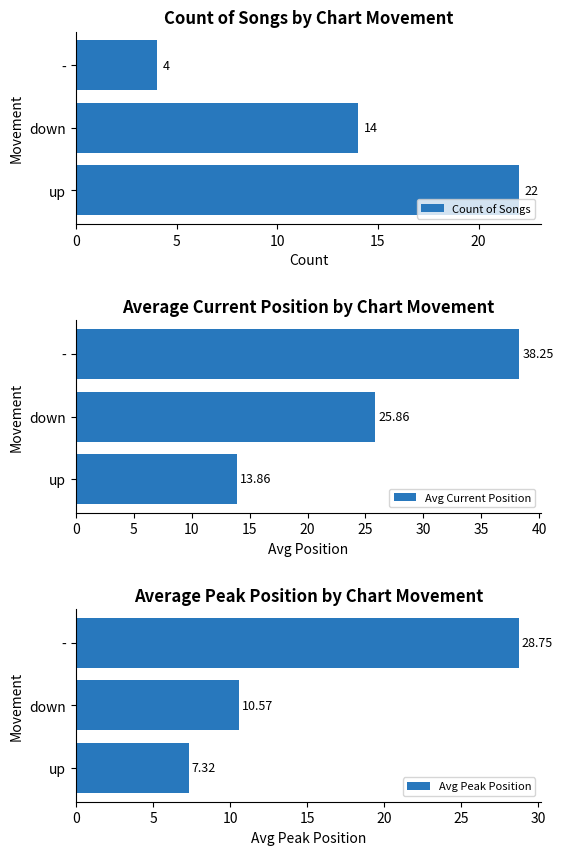

At how many categories does at least one series exceed 8?

3